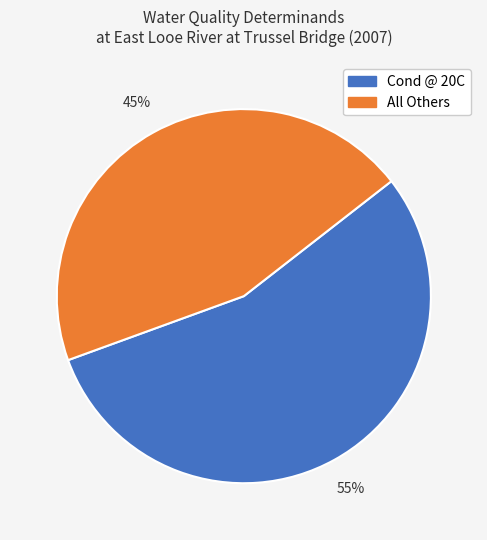

To the nearest percent, what is the average slice percentage?

50%